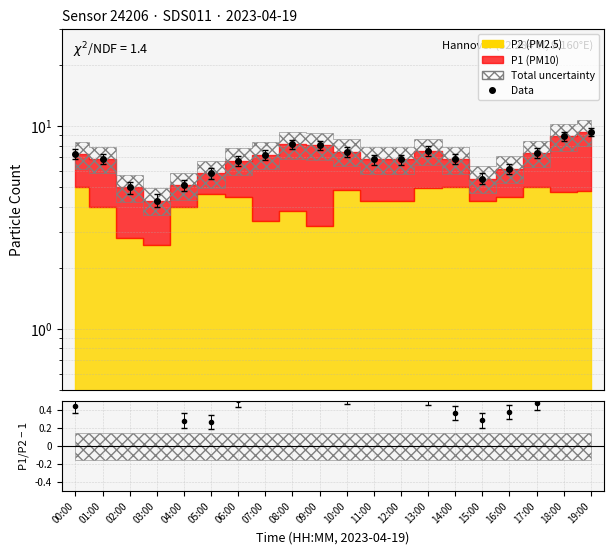

Where is the first local maximum?

08:00